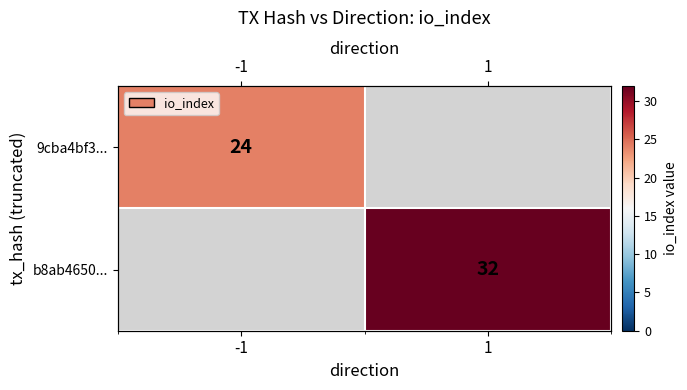

What is the sum of the 9cba4bf3... values at -1 and 1?

24